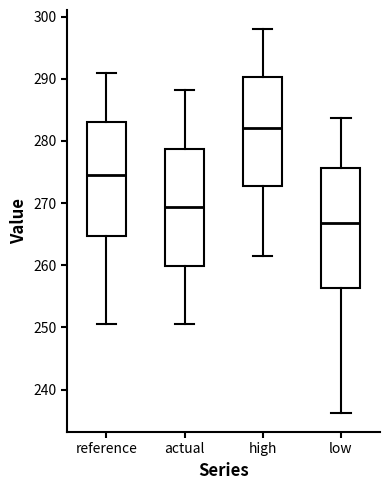

Reading left to right, read every box against the y-axis: the position of its median line, the range the box covers, and the ends of its whiskers. The values are not printed on the chart, so give them approximately, as read against the axis.

reference: median 275, box 265 to 283, whiskers 251 to 291
actual: median 269, box 260 to 279, whiskers 251 to 288
high: median 282, box 273 to 290, whiskers 261 to 298
low: median 267, box 256 to 276, whiskers 236 to 284